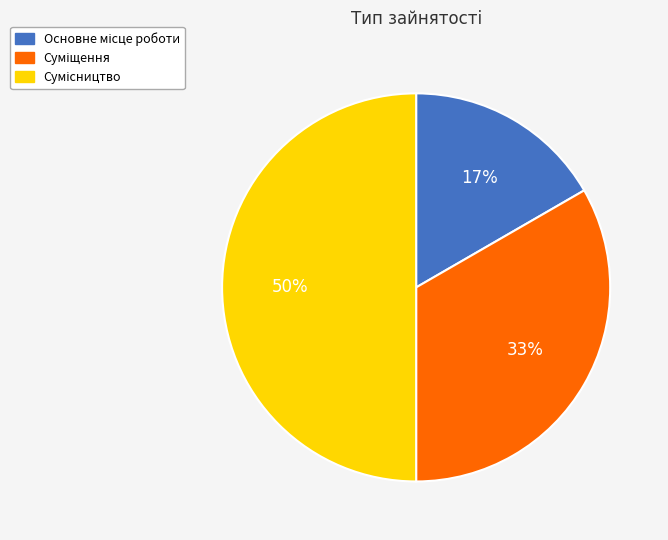

To the nearest percent, what is the difference between the largest and smallest slice percentages?

33%